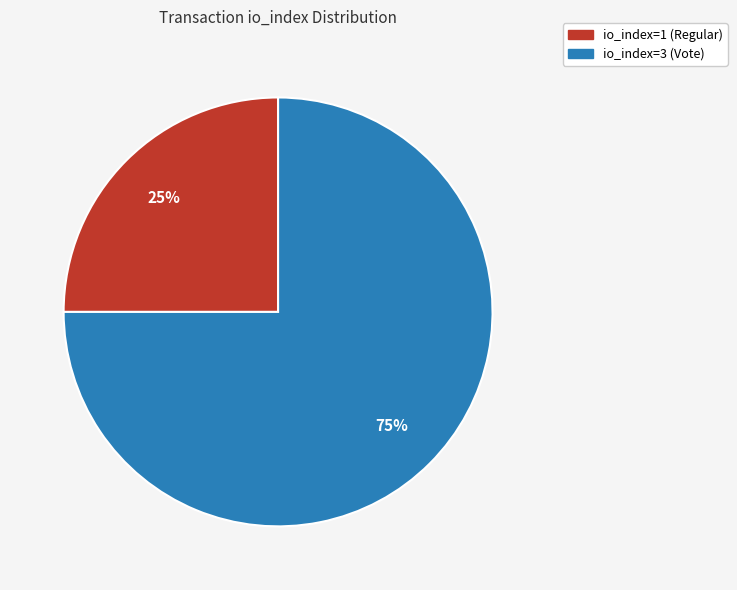

What percentage is the io_index=1 (Regular) slice, to the nearest percent?

25%